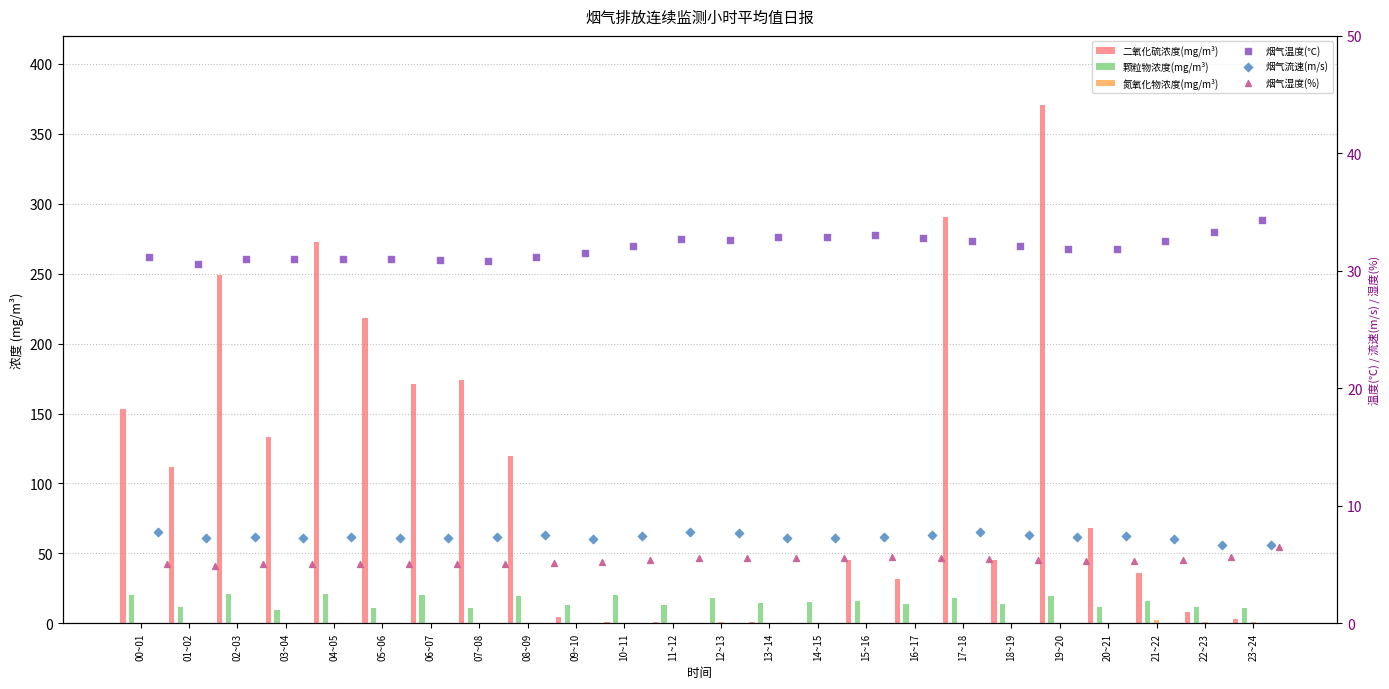

At which category is the sum across all series the highest?

19~20